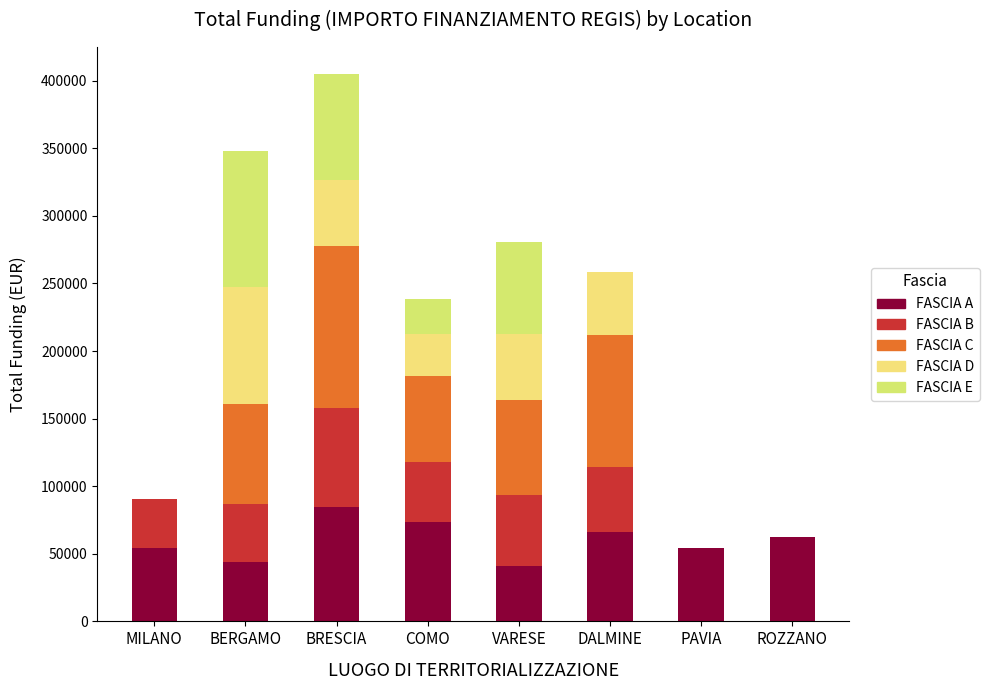

Does the chart contain stacked bars?

Yes